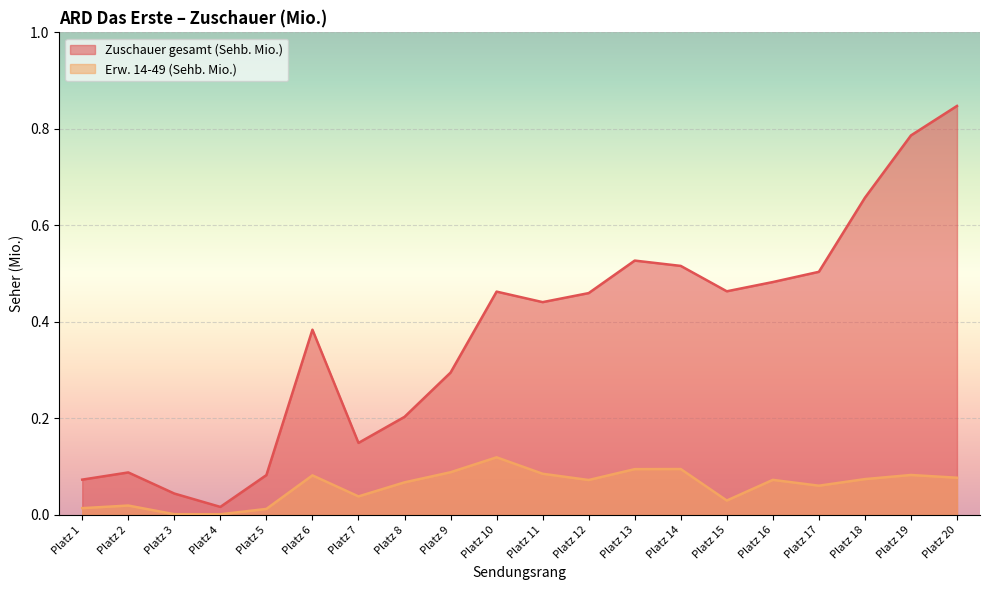

Which label corresponds to the largest value in the chart?

Platz 20